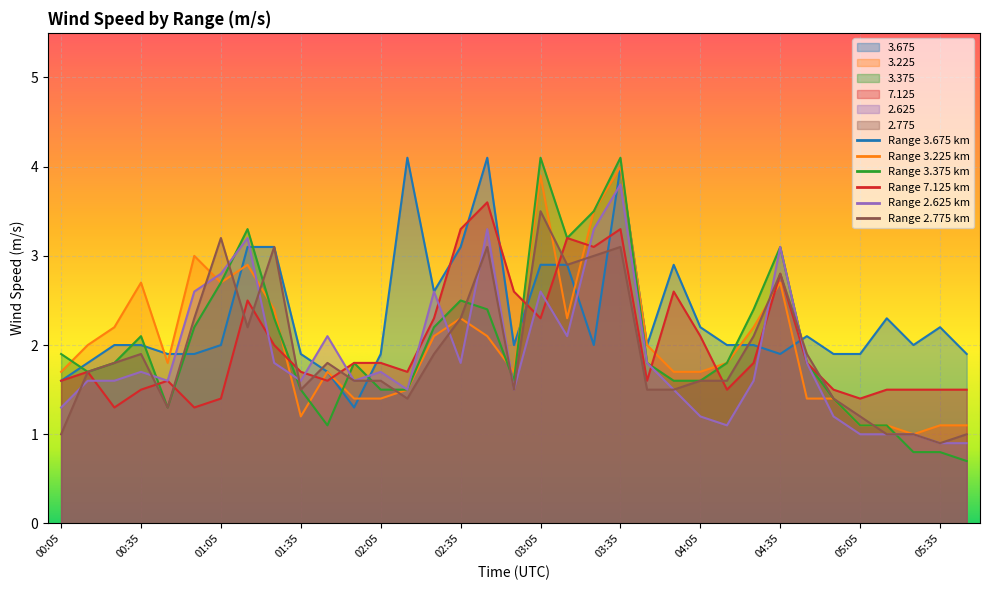

The 3.375 series shows 2.2 at 02:25. True or false?

True